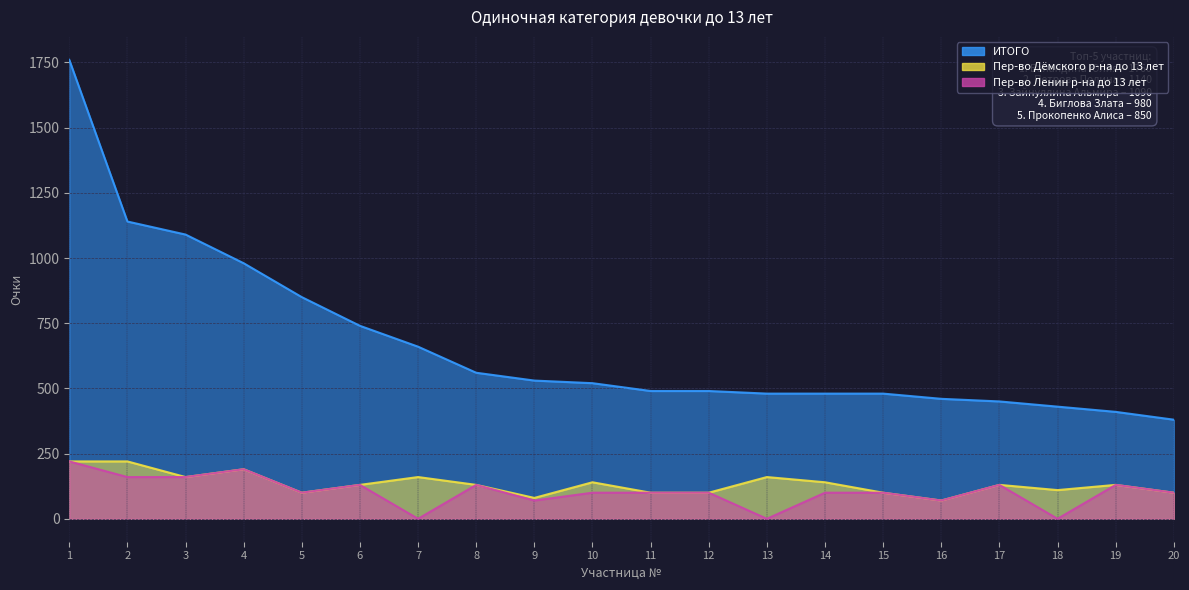

What is the value of the Пер-во Ленин р-на до 13 лет point at the 17th from the left?

130